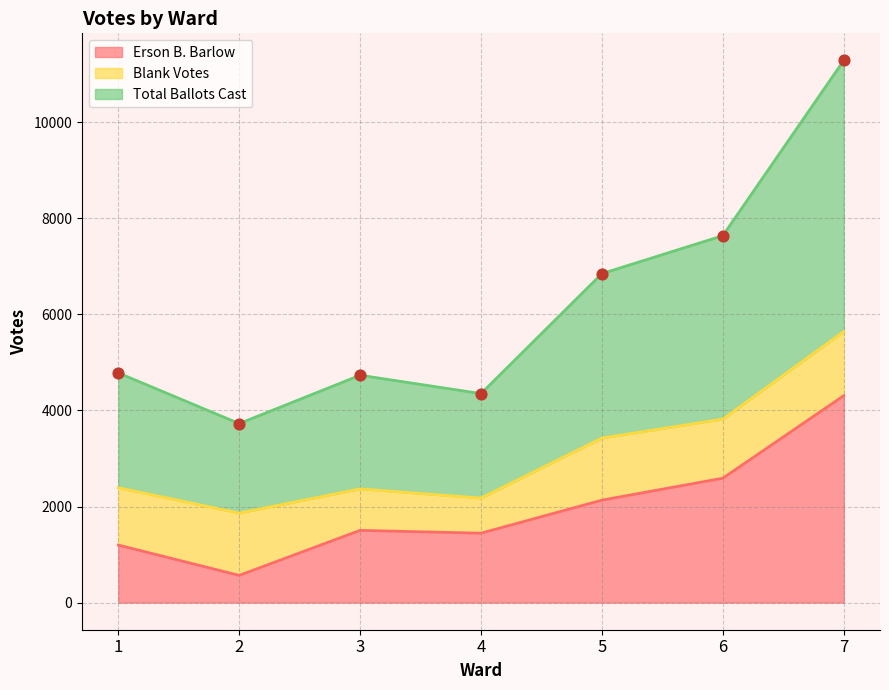

At which category is the sum across all series the highest?

7